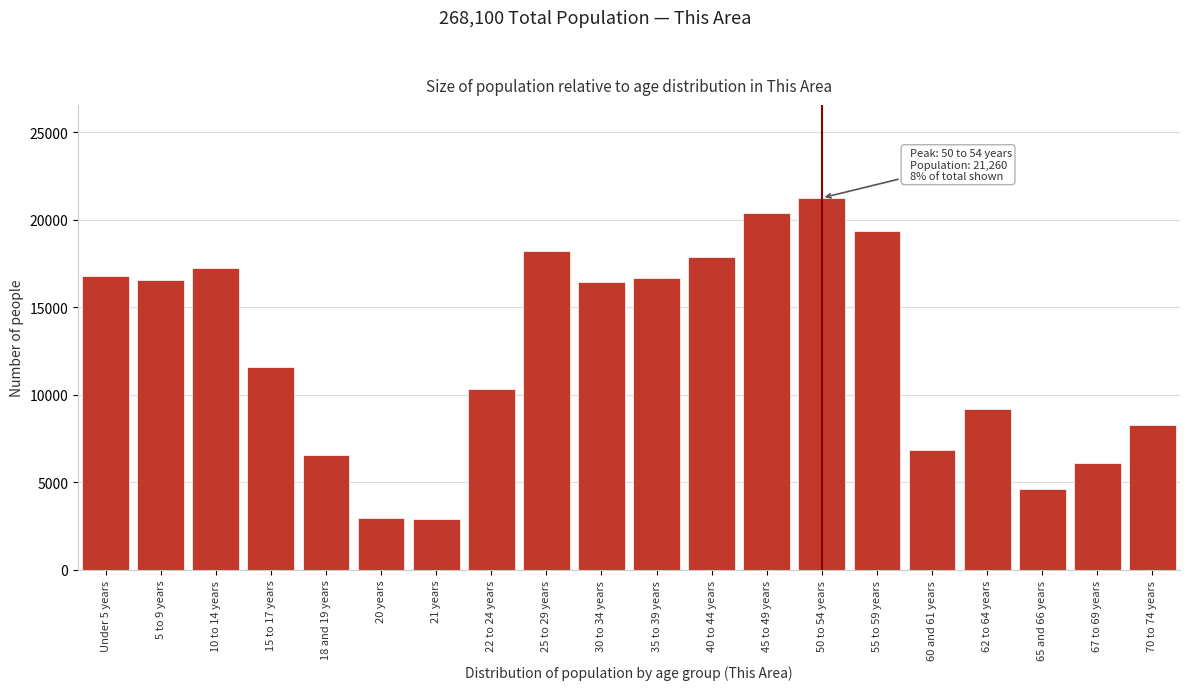

What is the ratio of the value at 70 to 74 years to the value at 65 and 66 years?

1.8